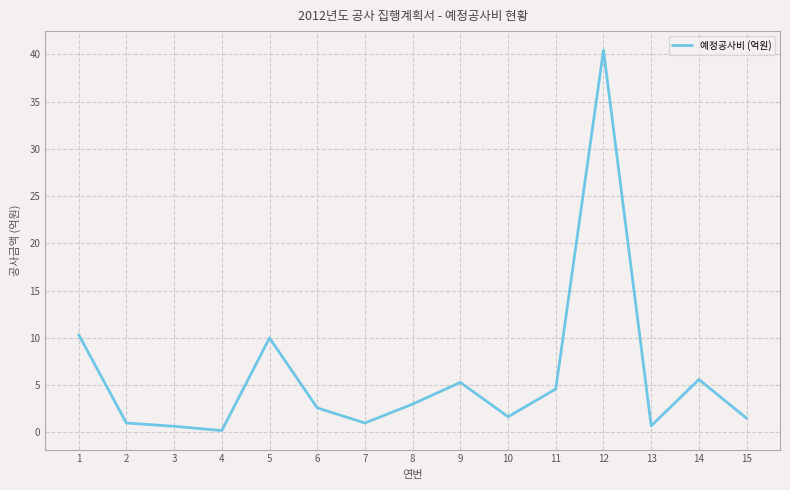

What is the maximum value shown in the chart?

40.5